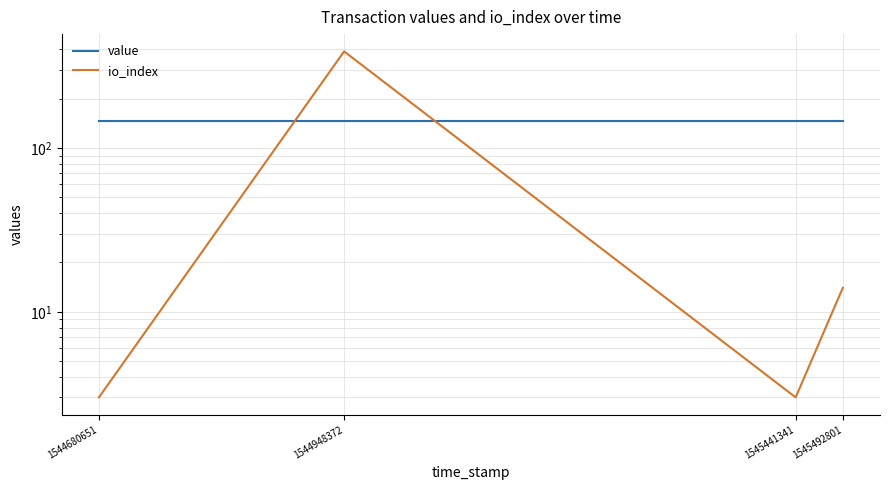

Is this an area chart (filled region under the line)?

No